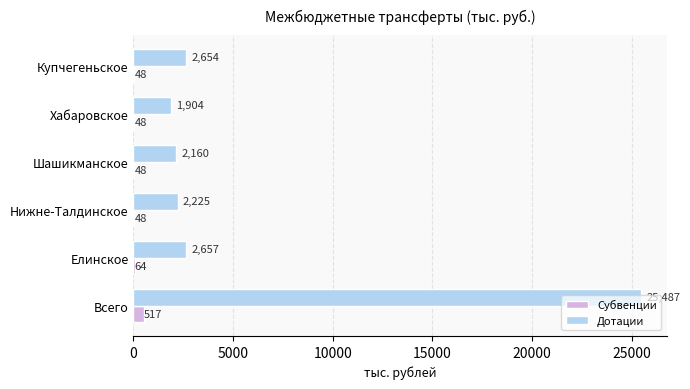

The Дотации series shows 826.8 at Нижне-Талдинское. True or false?

False